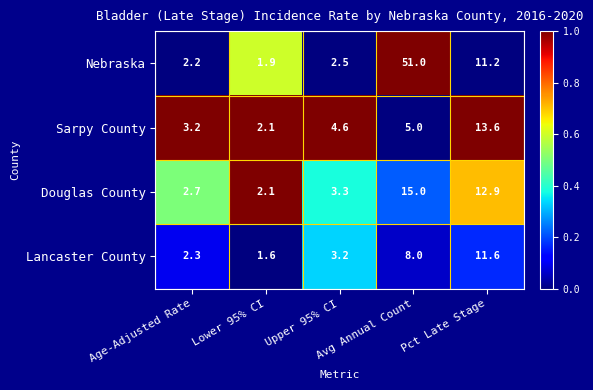

What is the maximum value shown in the chart?

51.0